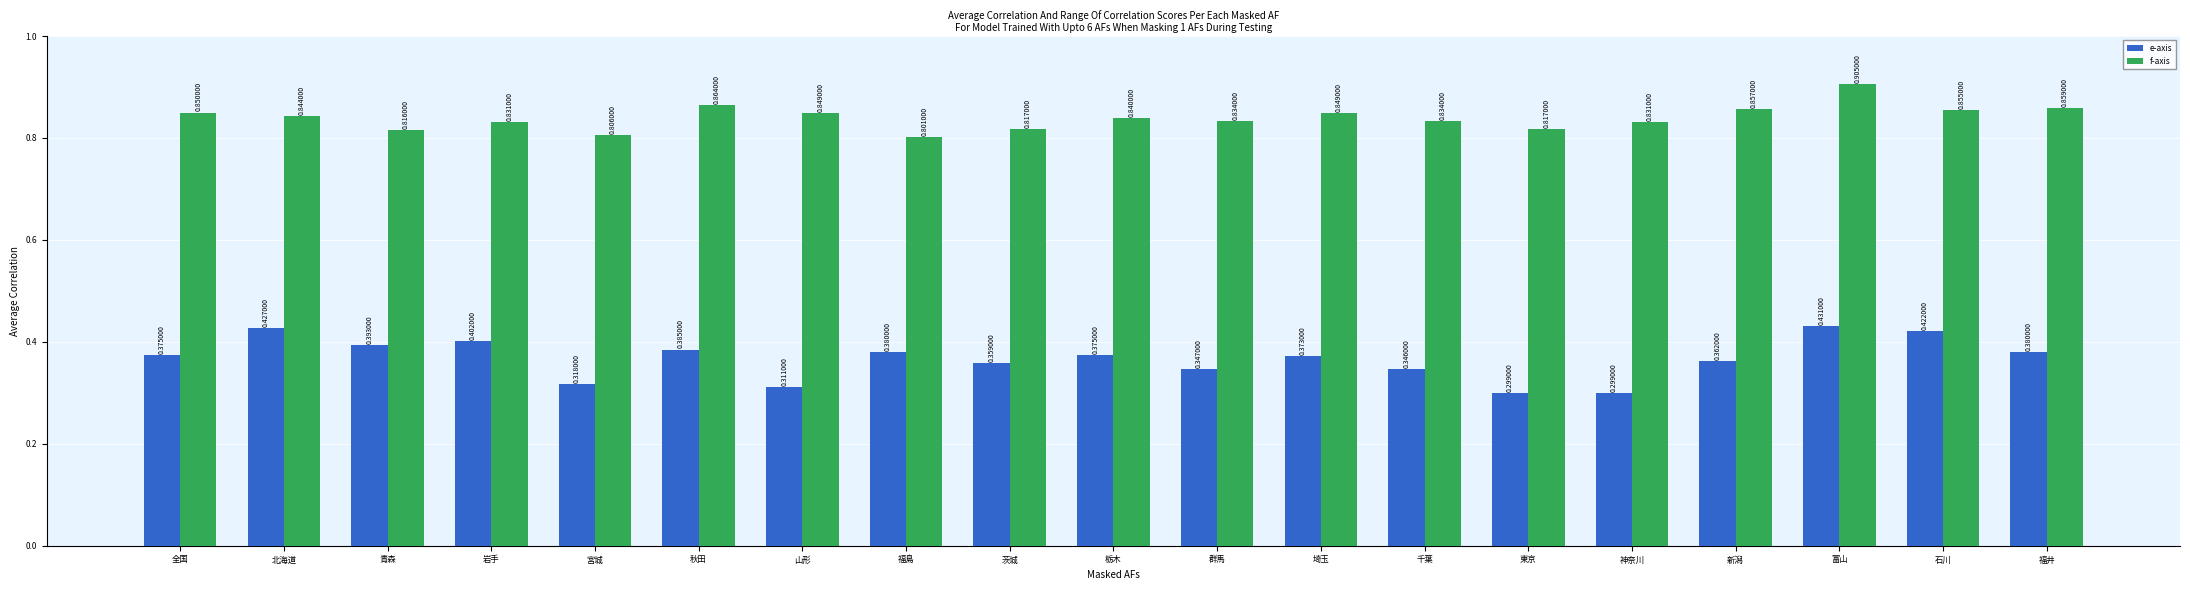

Is the value of f-axis at 福島 greater than the value of e-axis at 茨城?

Yes